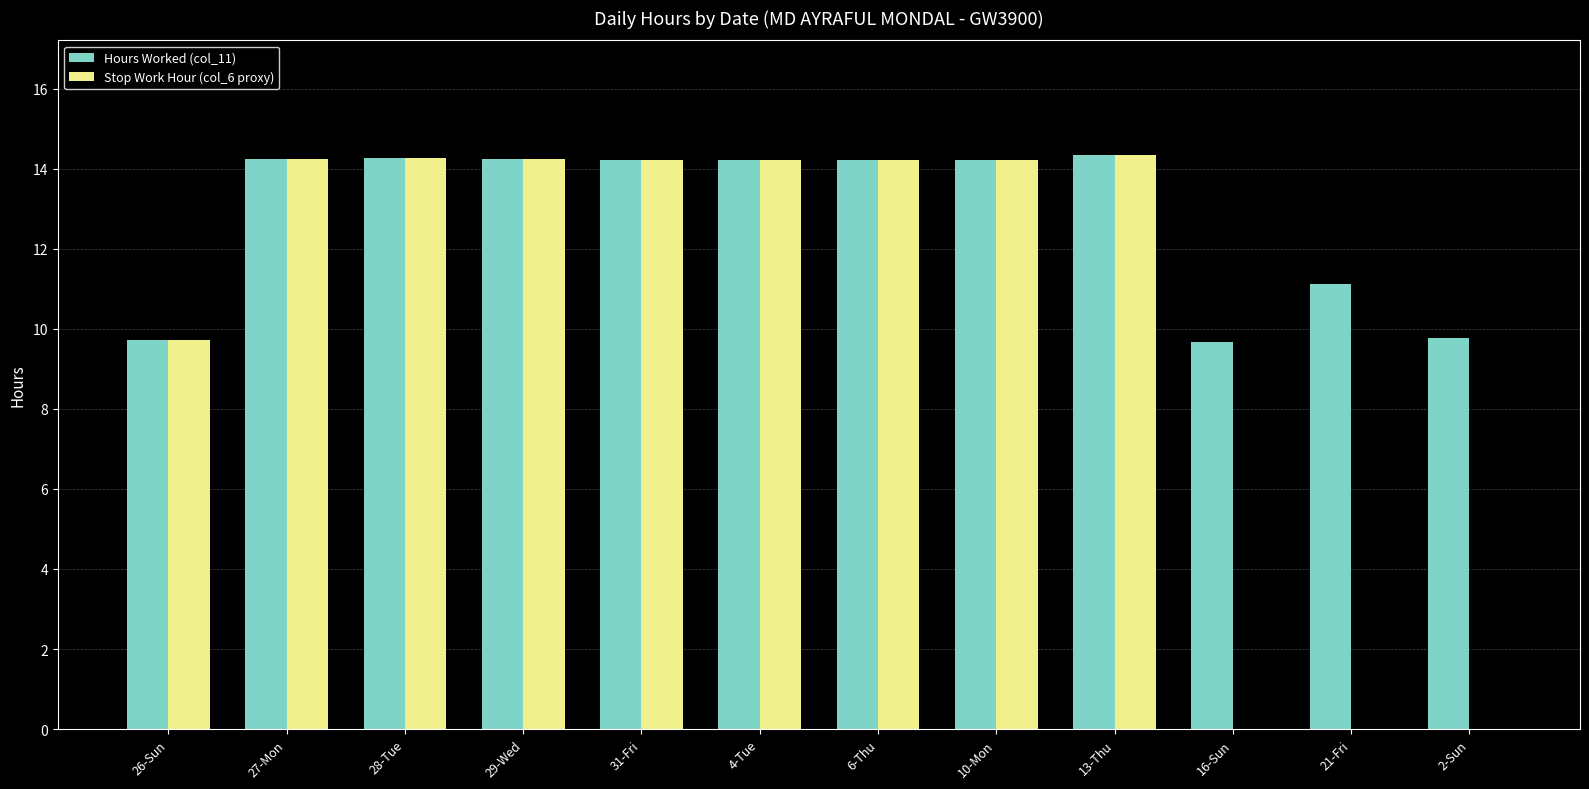

What is the sum of all Stop Work Hour (col_6 proxy) values?

123.7